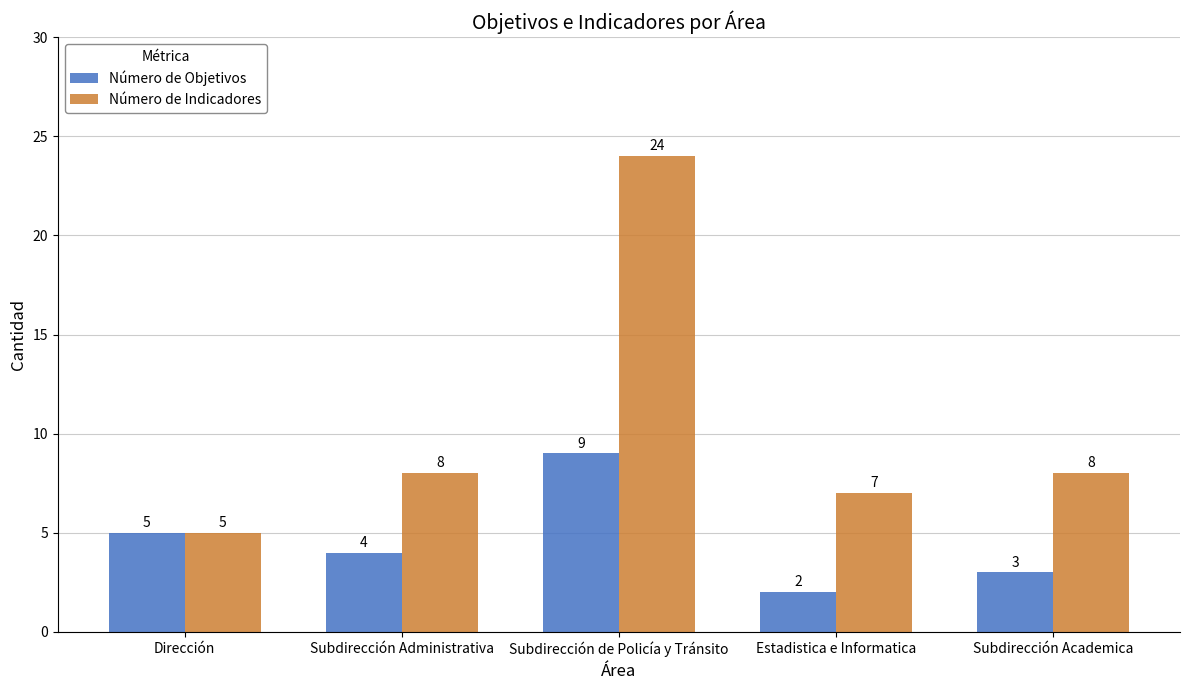

What is the sum of all Número de Objetivos values?

23